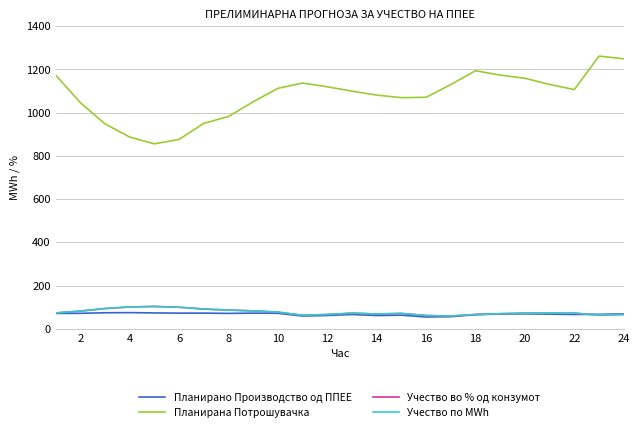

Does the chart display data point markers on the line(s)?

No